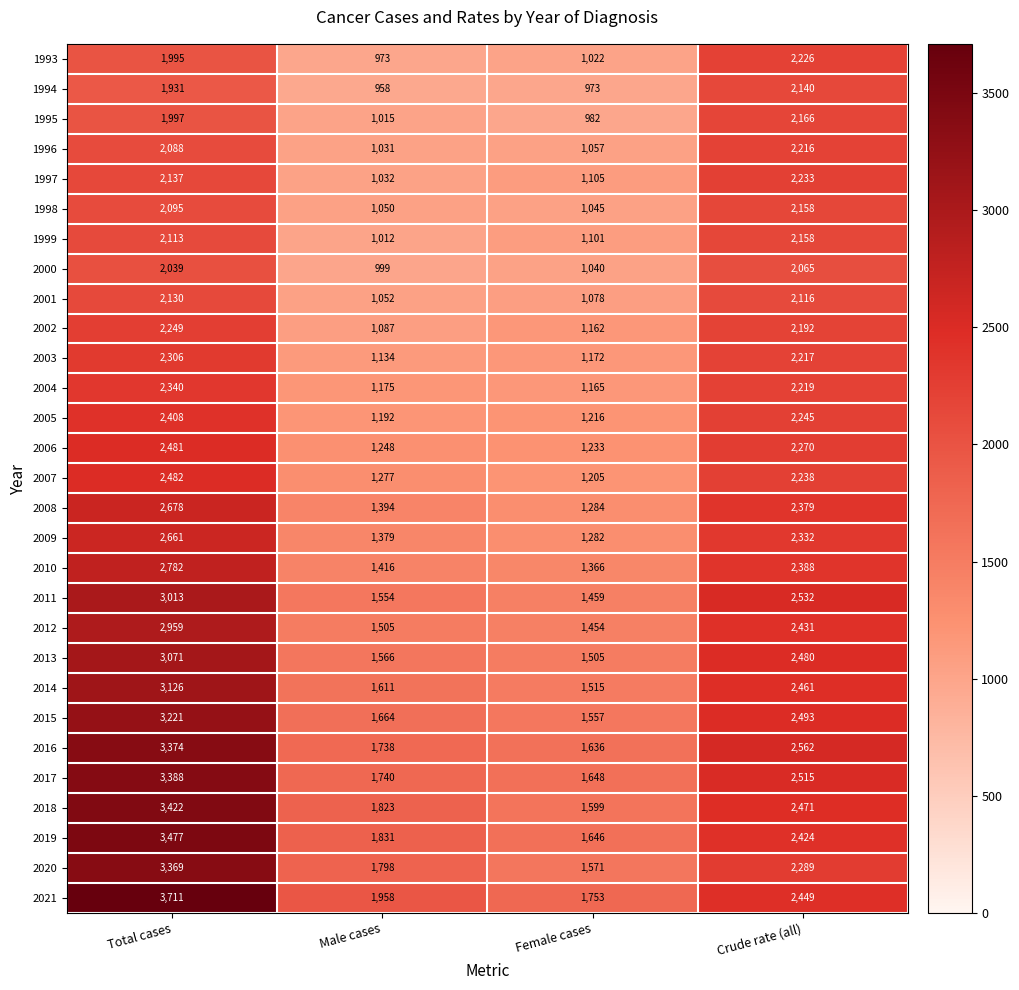

At which category is the sum across all series the highest?

Total cases